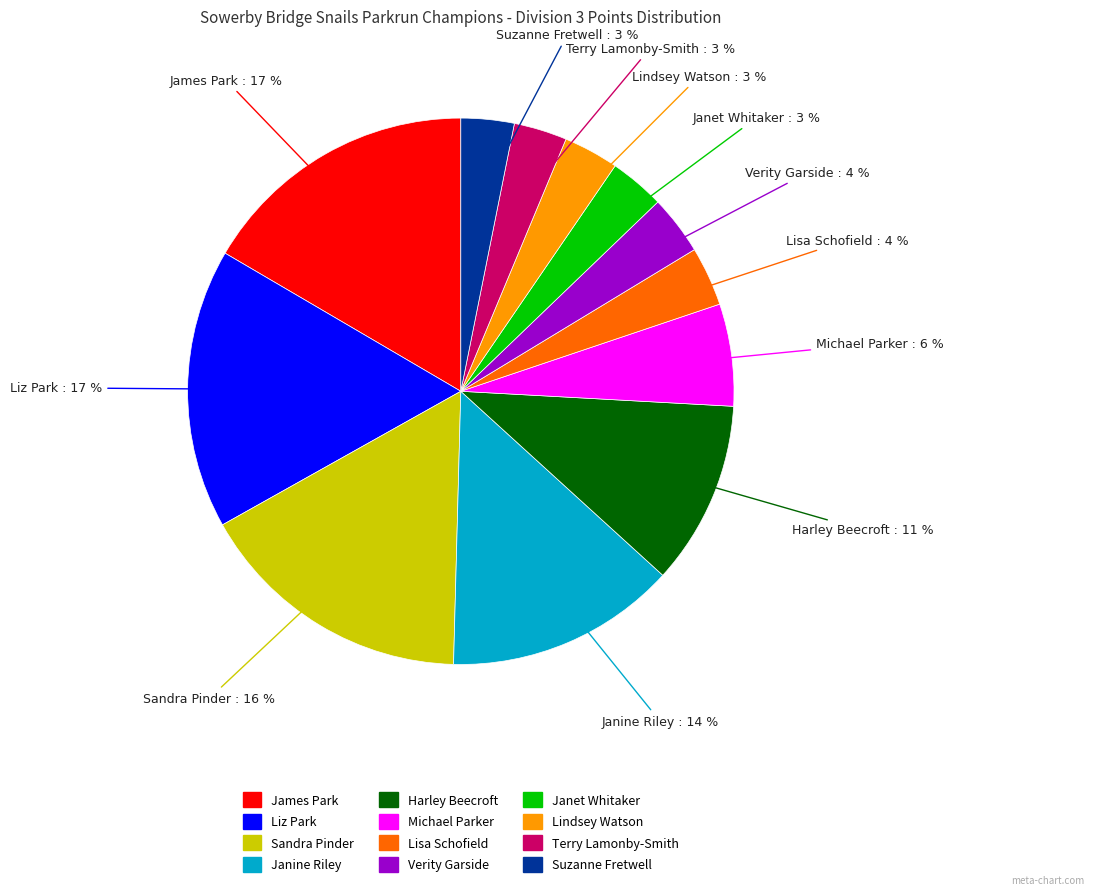

Count the number of slices in the pie.

12